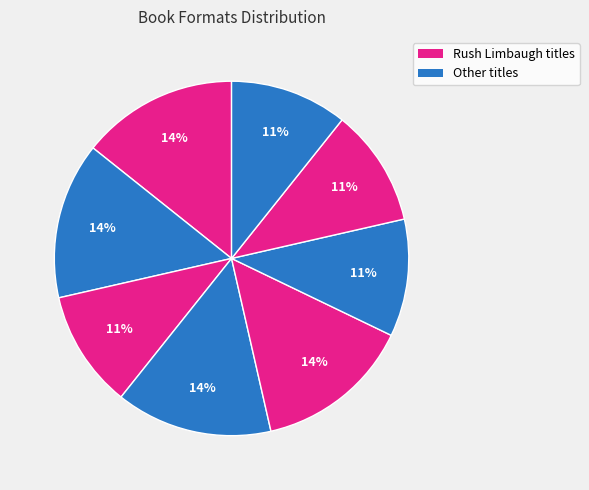

Is there a majority slice in this chart?

No